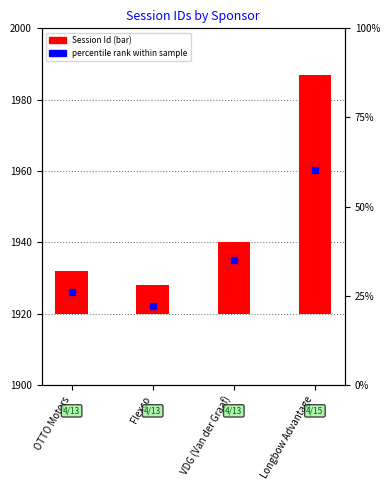

True or false: the data shows 14 at Flexco.

False